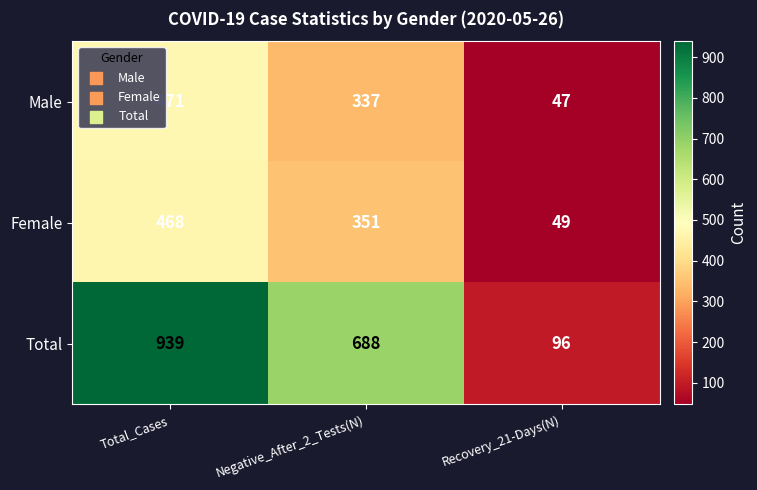

How many series are shown in this chart?

3